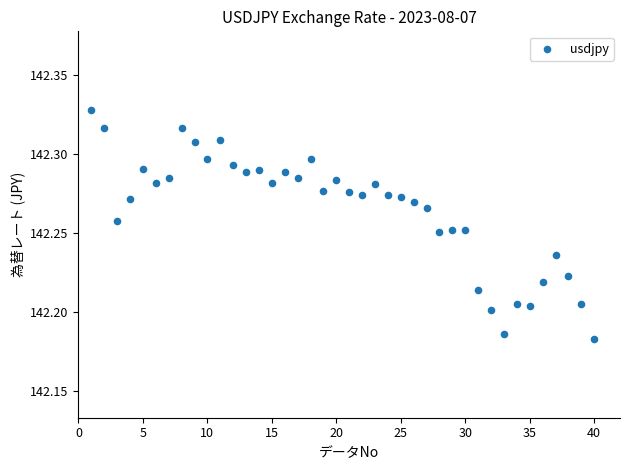

What is the range of X values (max minus min)?

39.0